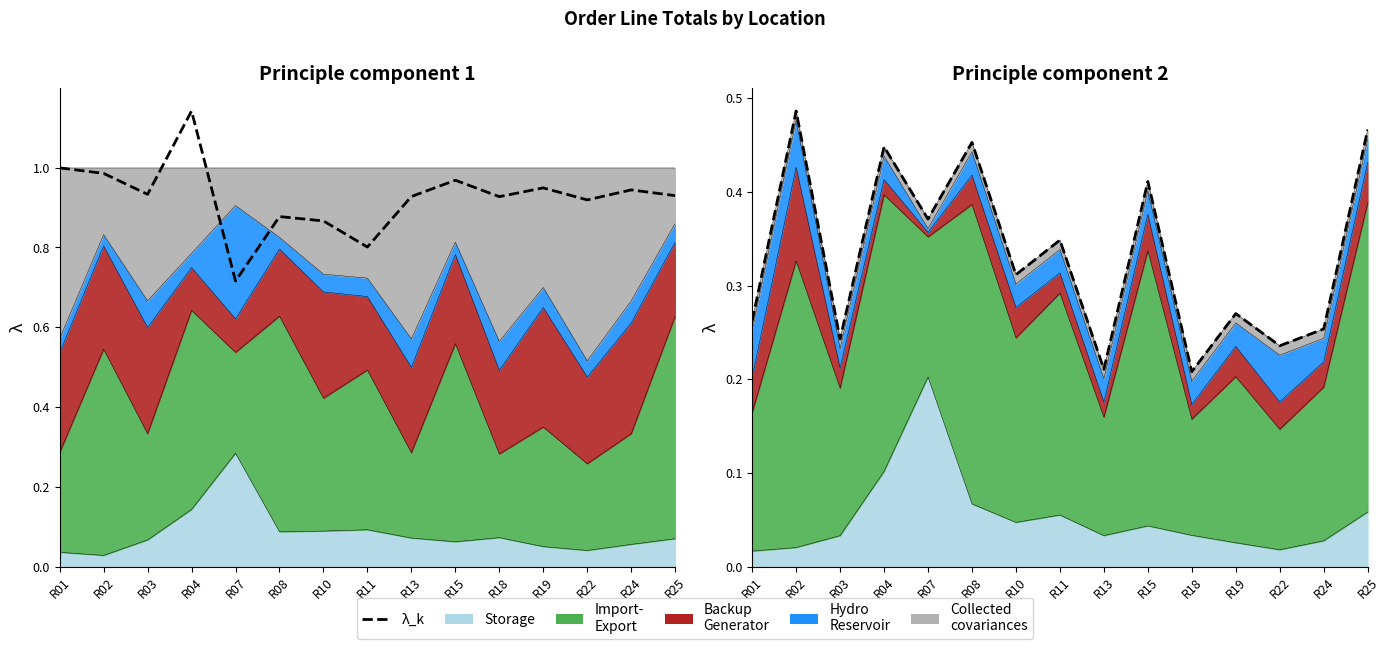

Rank the categories by value from lowest to highest.

R18, R13, R22, R03, R24, R01, R19, R10, R11, R07, R15, R04, R08, R25, R02